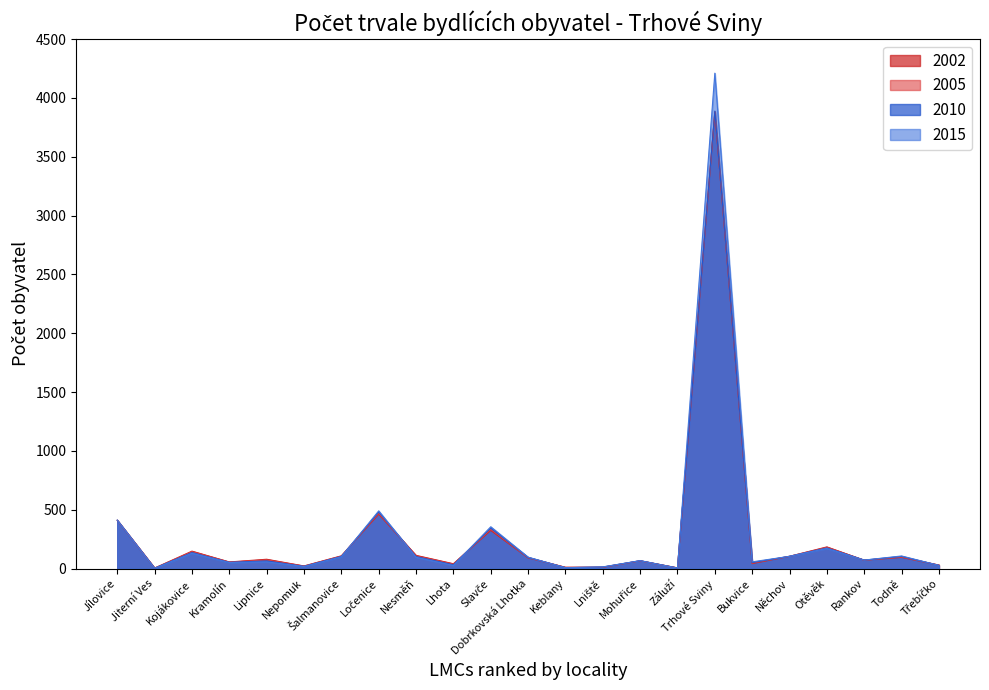

Where is the first local maximum for 2010?

Kojákovice